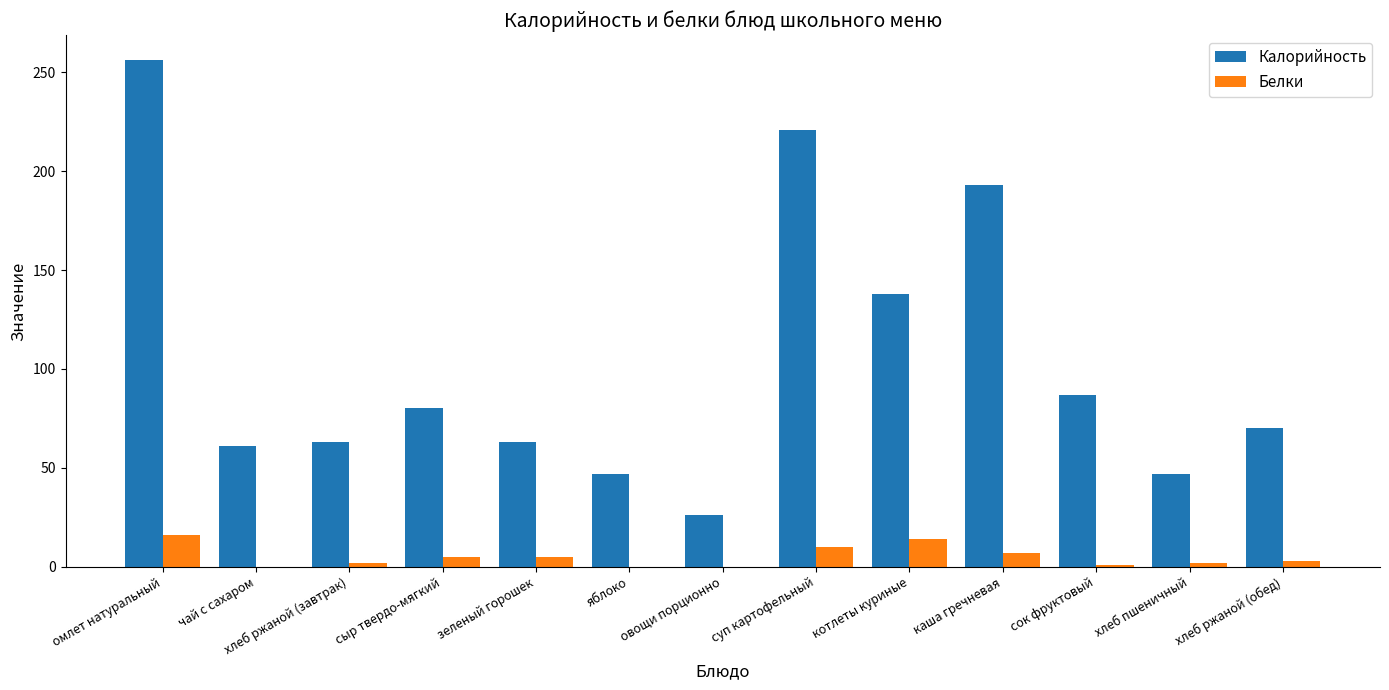

Where does the Калорийность series first go above 70?

омлет натуральный